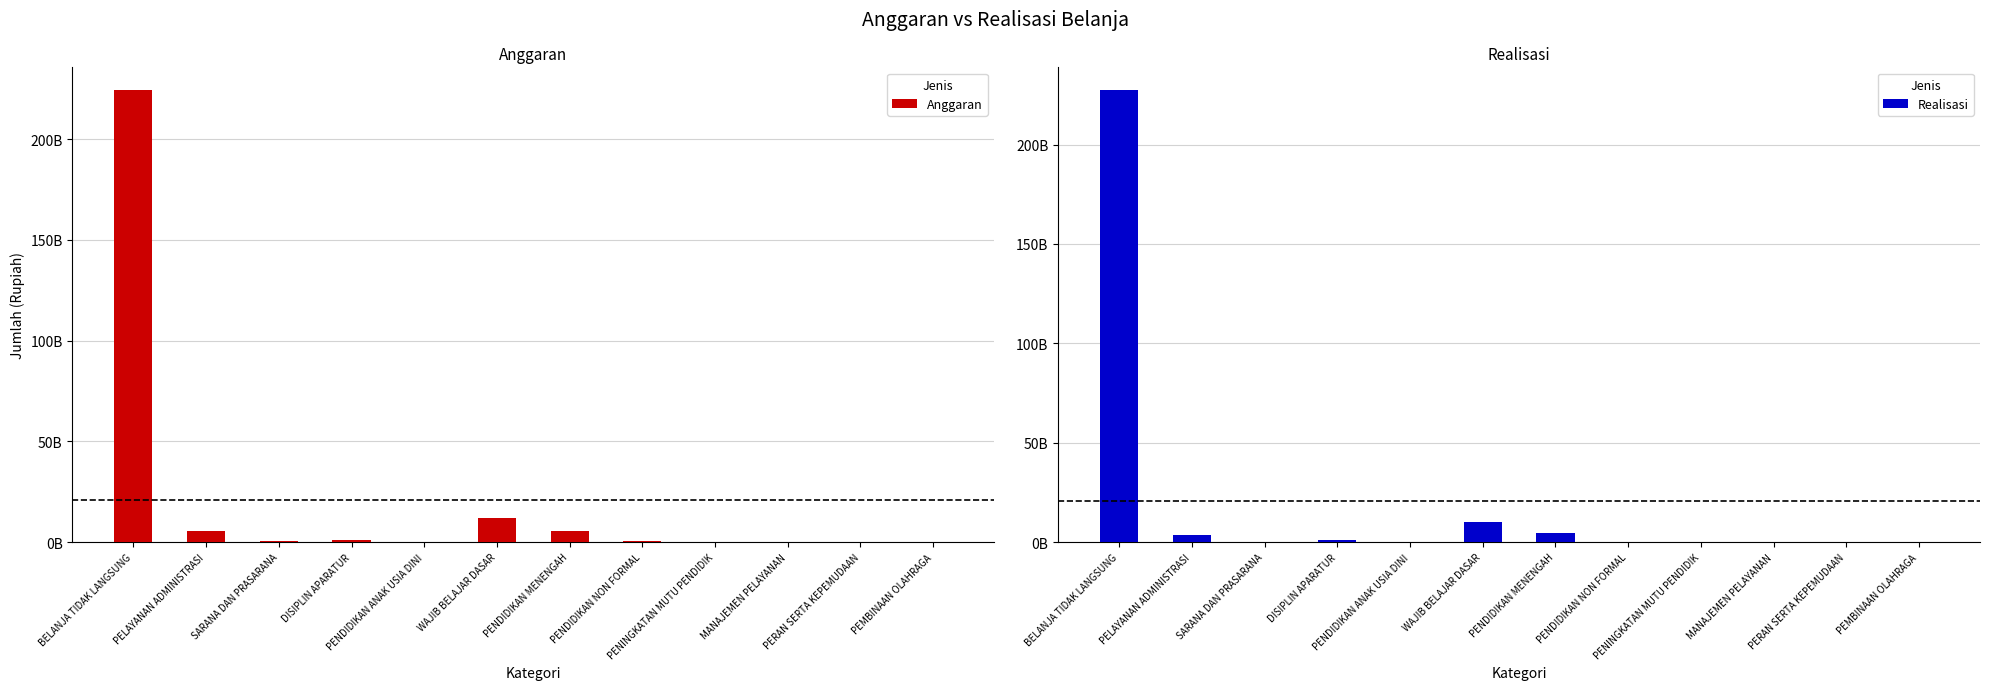

What are all the series names shown in the legend?

Anggaran, Realisasi